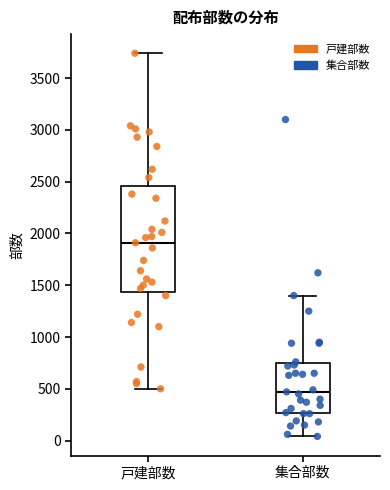

Which box has the highest median line?

戸建部数